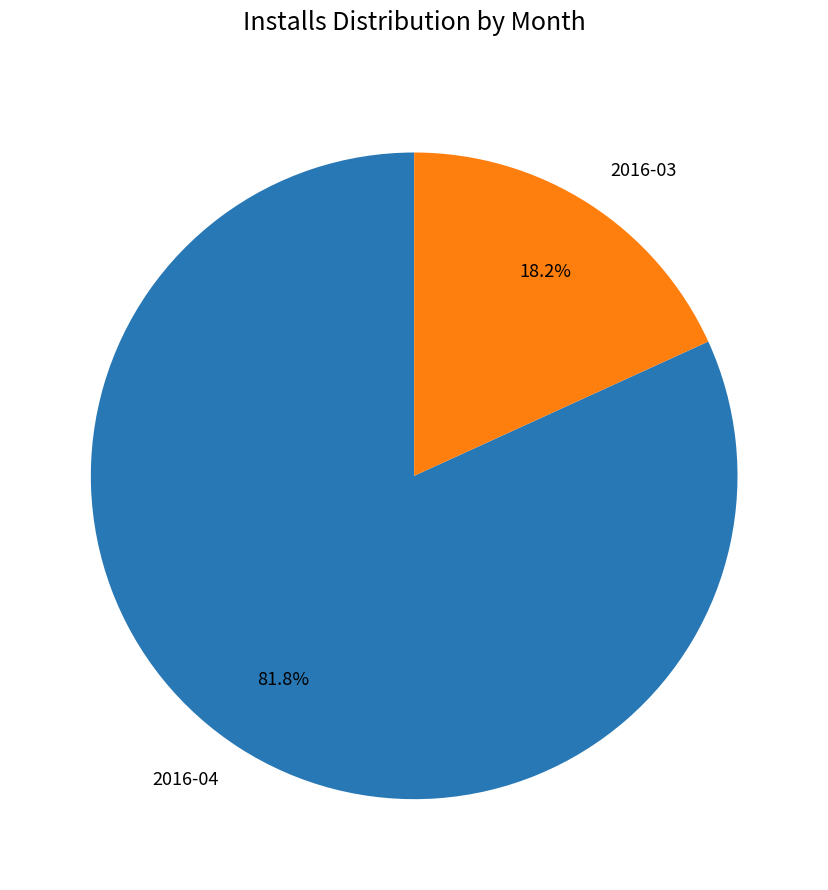

How many slices are in this pie chart?

2